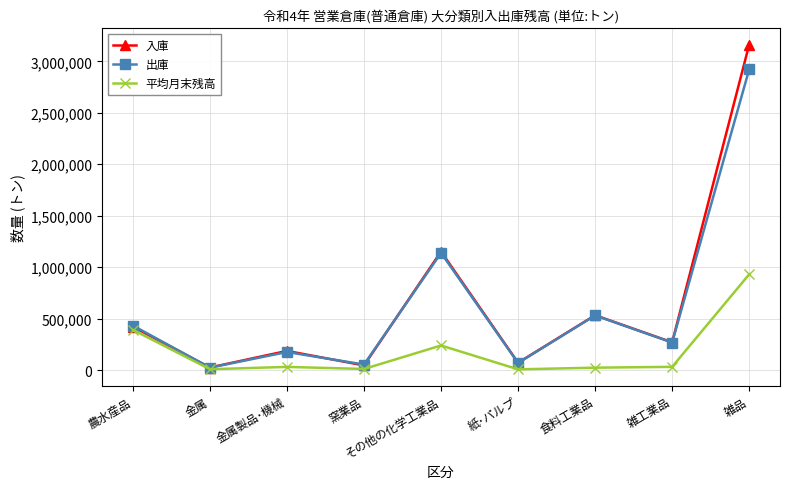

What is the approximate value of 入庫 at 雑工業品, to the nearest 10?

269010